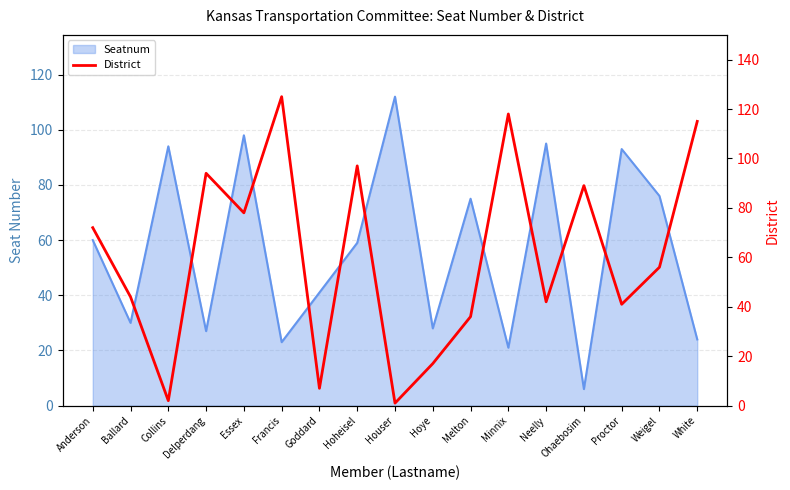

The value at Goddard is 7. True or false?

True